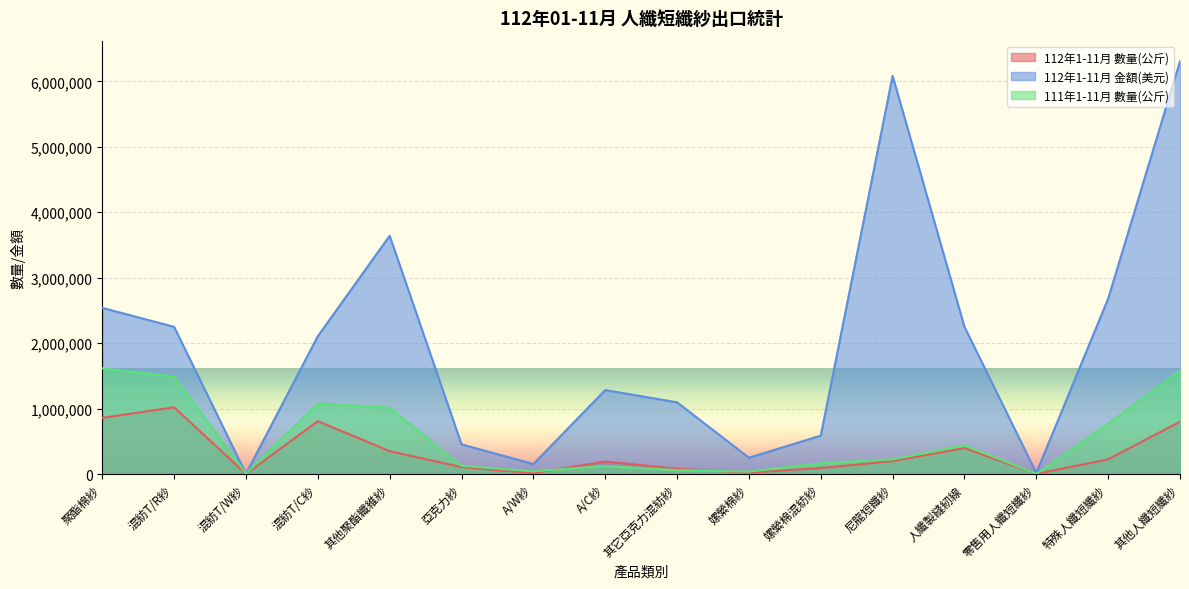

Where is the first local maximum for 112年1-11月 數量(公斤)?

混紡T/R紗